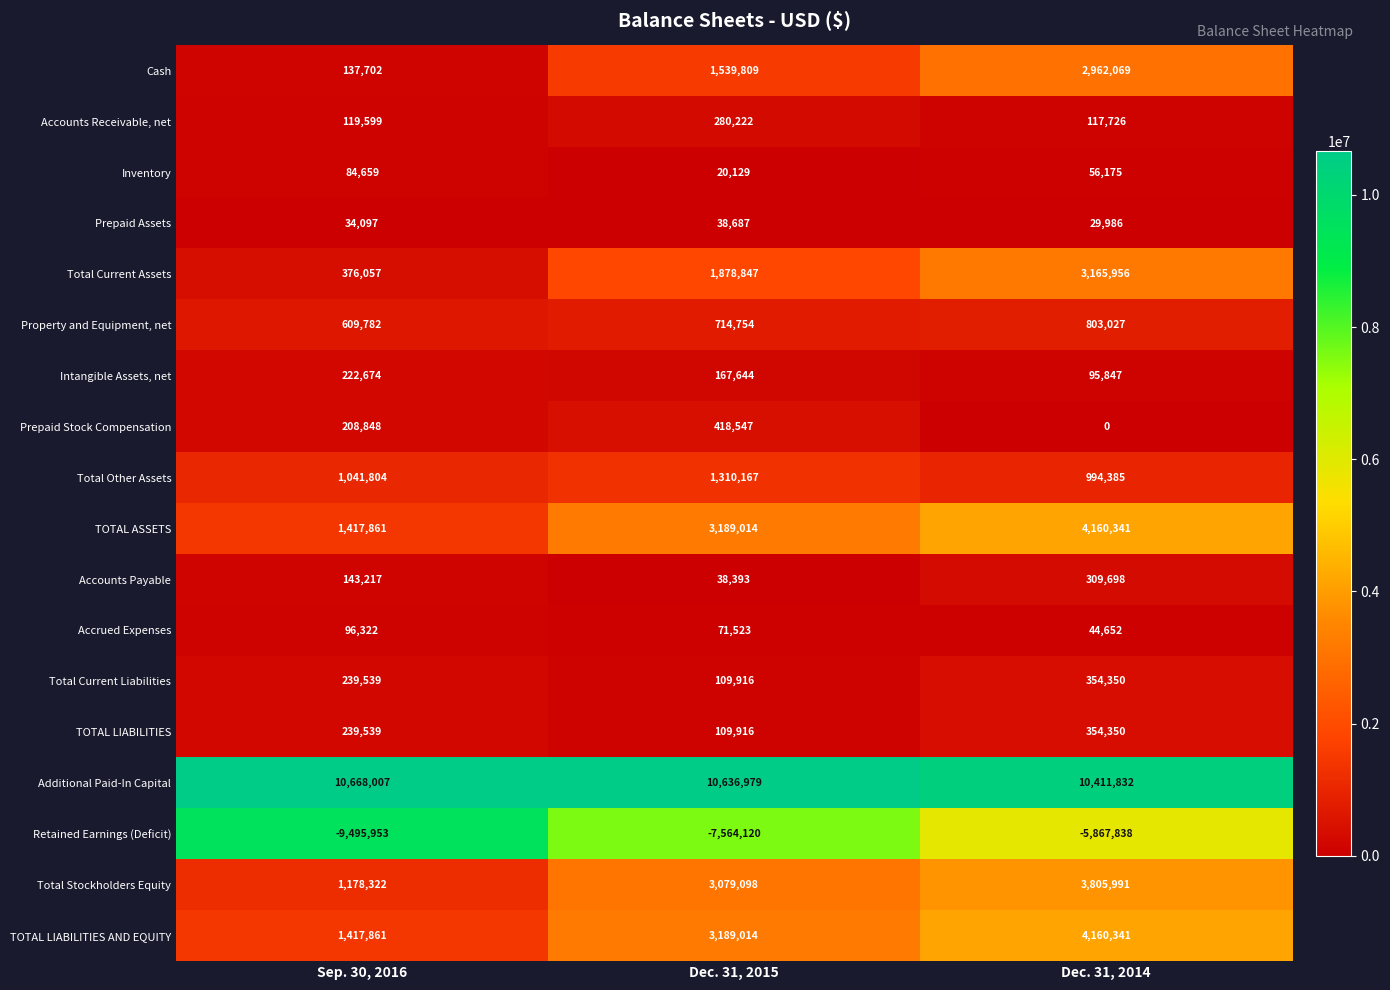

At which label is Accounts Receivable, net closest to 198974?

Sep. 30, 2016